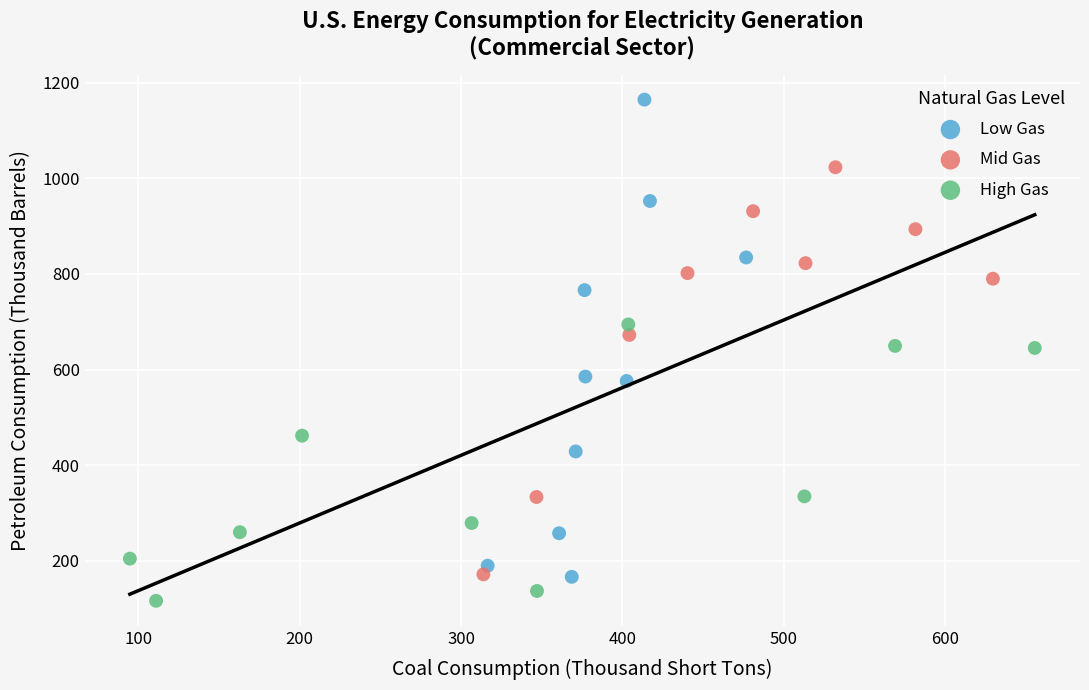

What are all the series names shown in the legend?

Low Gas, Mid Gas, High Gas